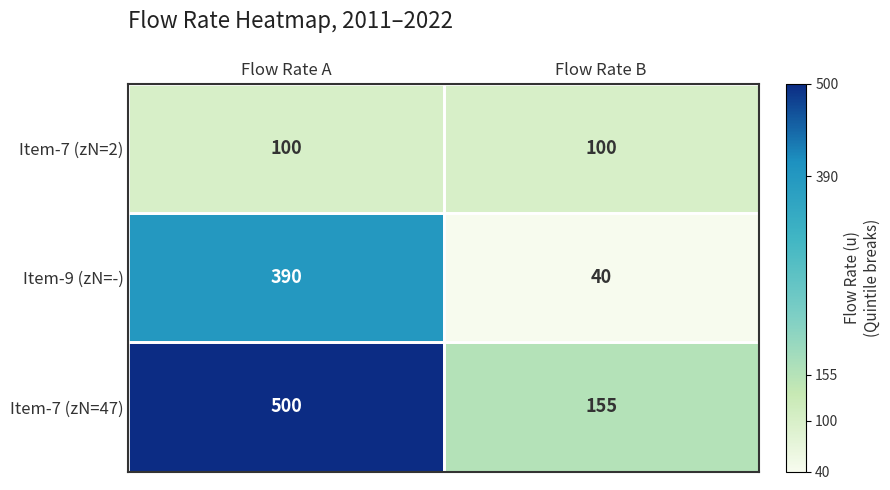

What is the sum of the Item-7 (zN=2) values at Flow Rate B and Flow Rate A?

200